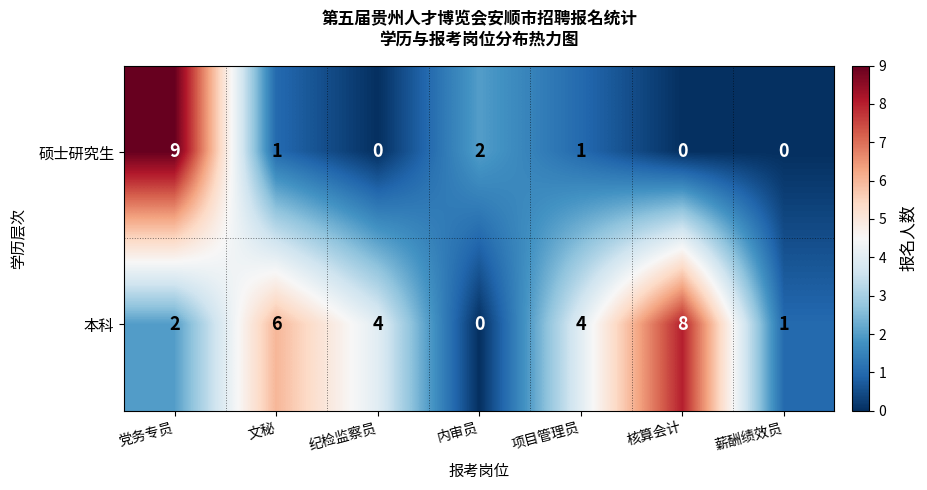

The 本科 series shows 6 at 文秘. True or false?

True